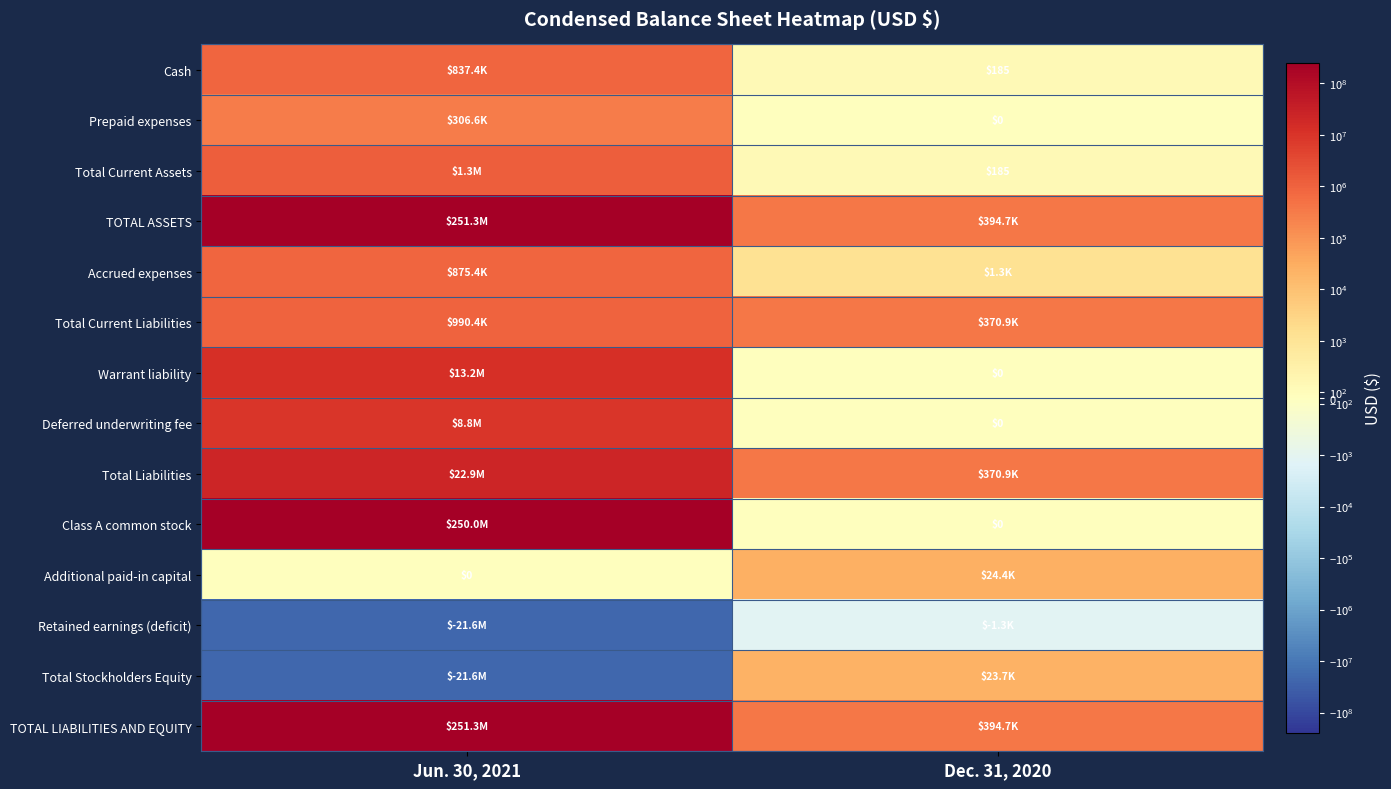

What is the difference between the maximum and minimum values in the Total Stockholders Equity series?

21659932